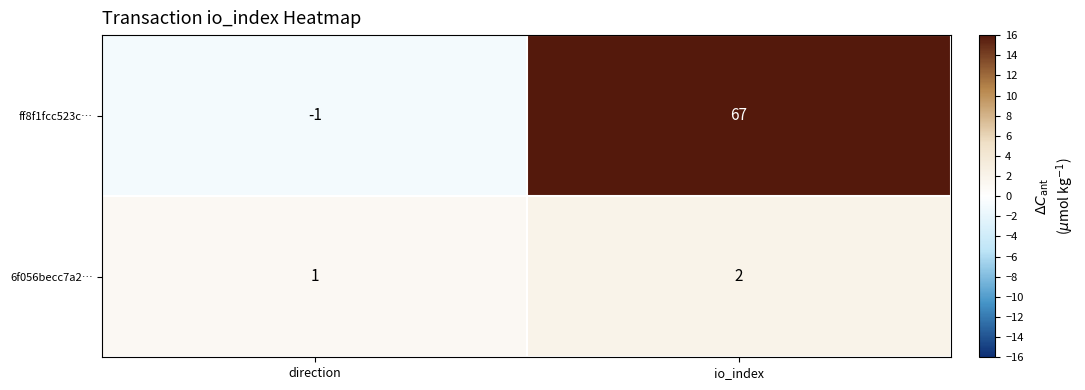

Where is ff8f1fcc523c… nearest to the value 33?

direction